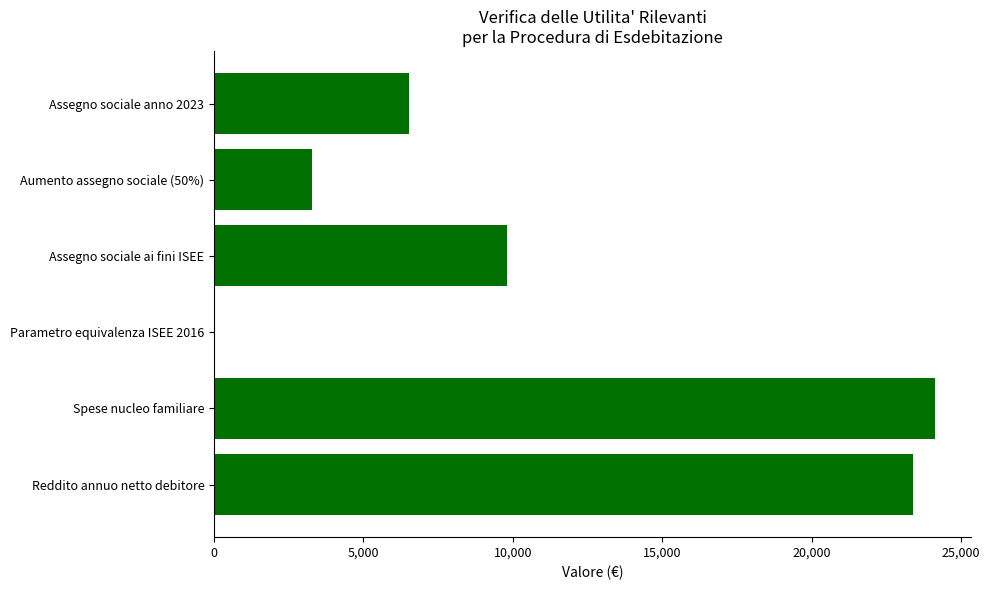

Which category has the highest value across all series?

Spese nucleo familiare